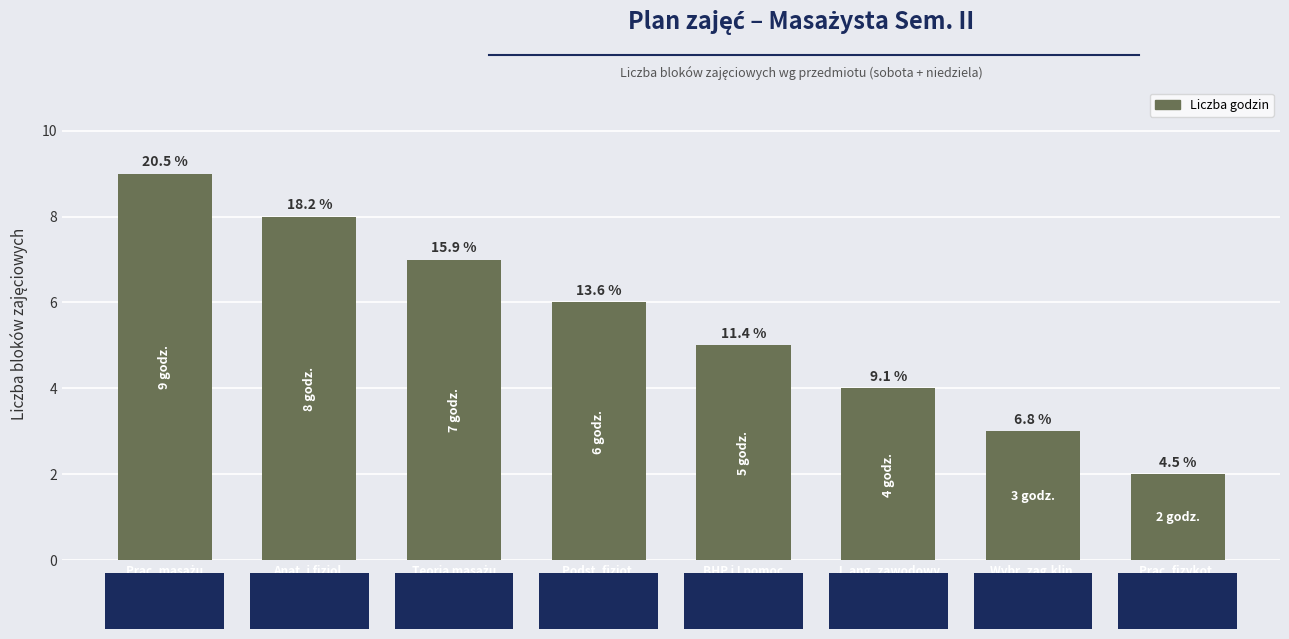

What is the greatest value displayed?

9